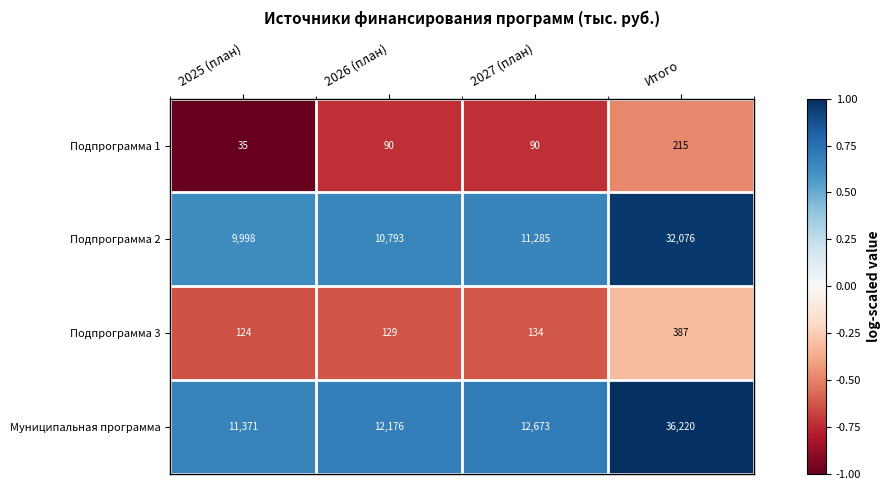

Reading left to right, list all the values displayed in this chart.

Подпрограмма 1: 2025 (план)=35	2026 (план)=90	2027 (план)=90	Итого=215
Подпрограмма 2: 2025 (план)=9998	2026 (план)=10793	2027 (план)=11285	Итого=32076
Подпрограмма 3: 2025 (план)=124	2026 (план)=129	2027 (план)=134	Итого=387
Муниципальная программа: 2025 (план)=11371	2026 (план)=12176	2027 (план)=12673	Итого=36220